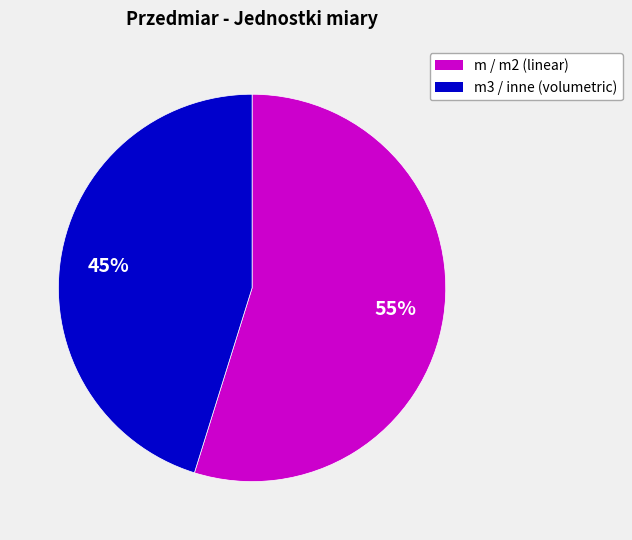

To the nearest percent, what is the average slice percentage?

50%